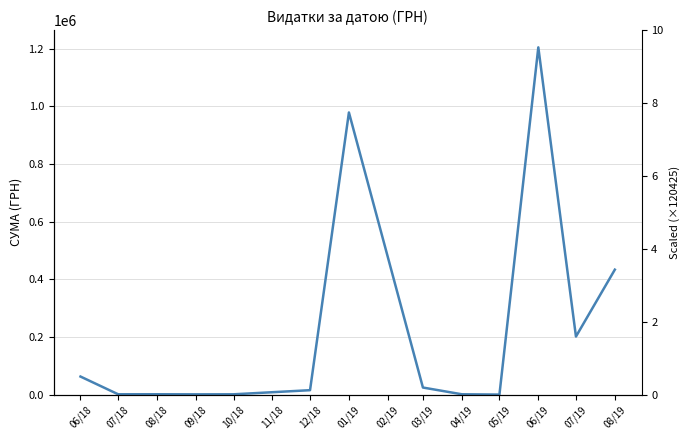

Which has a higher value, 06/19 or 07/18?

06/19